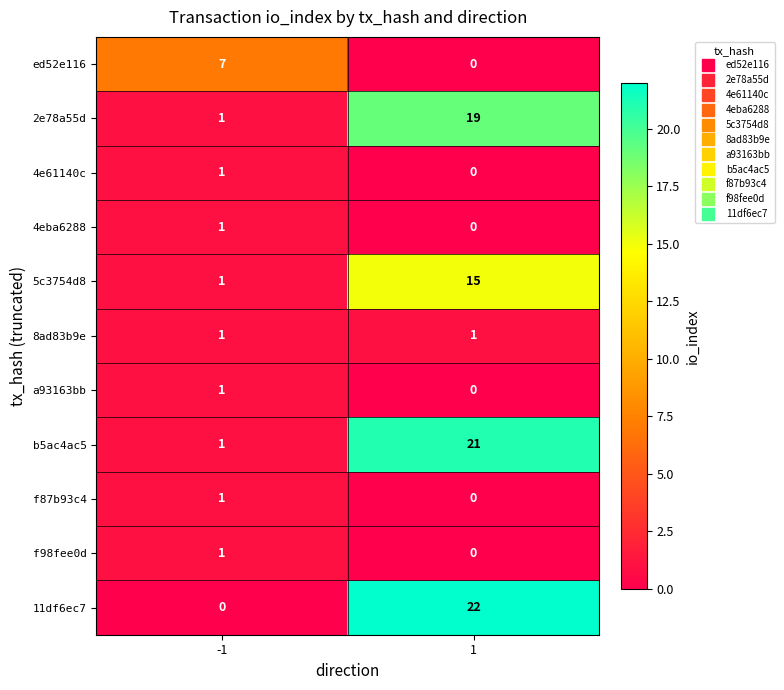

What is the difference between the maximum and minimum values in the 5c3754d8 series?

14